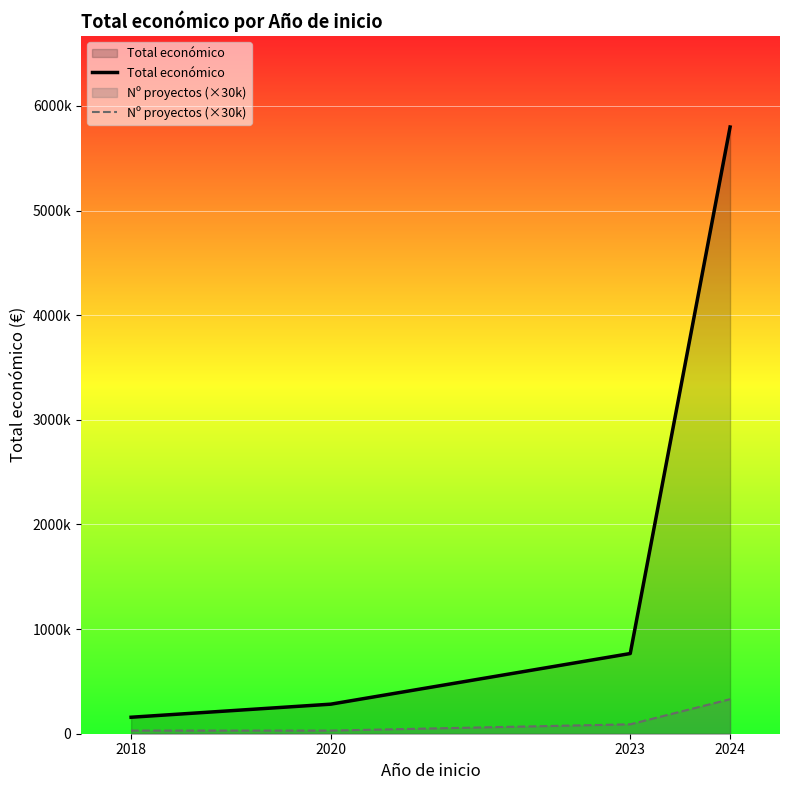

At how many categories does at least one series exceed 5759763?

1